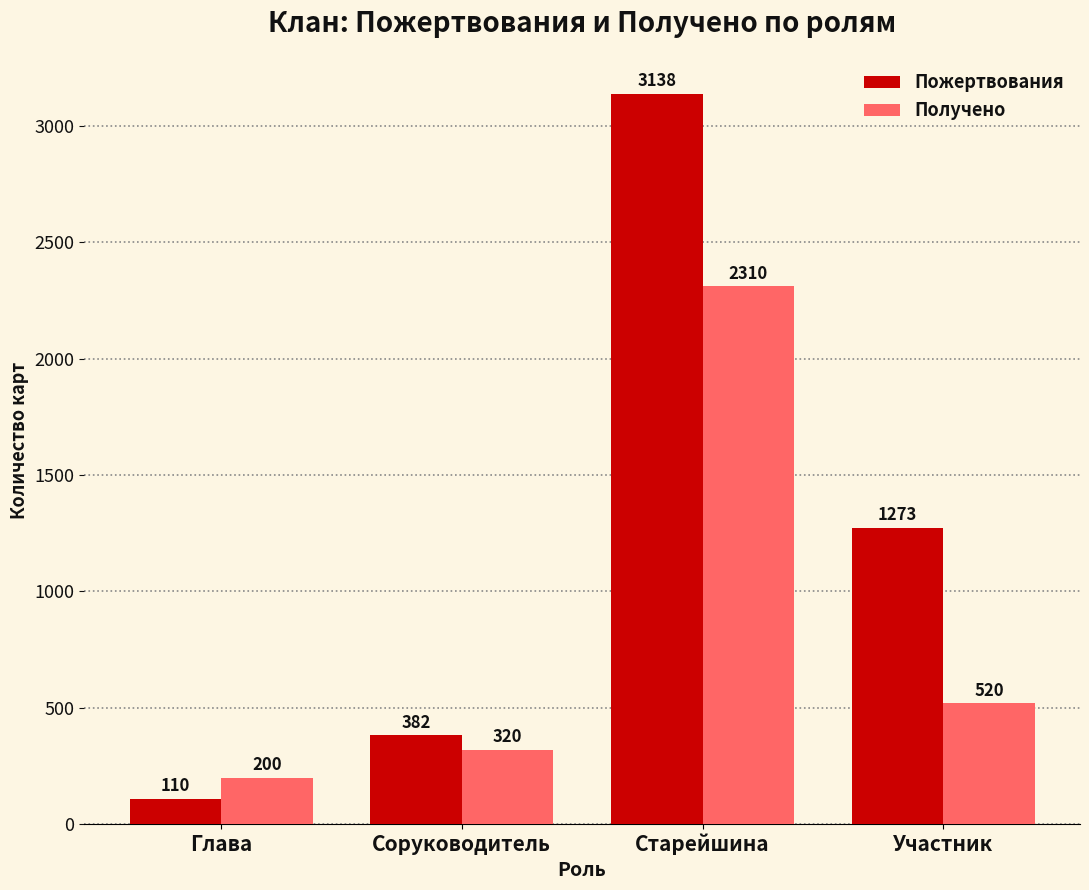

What is the total value across all series at Соруководитель?

702